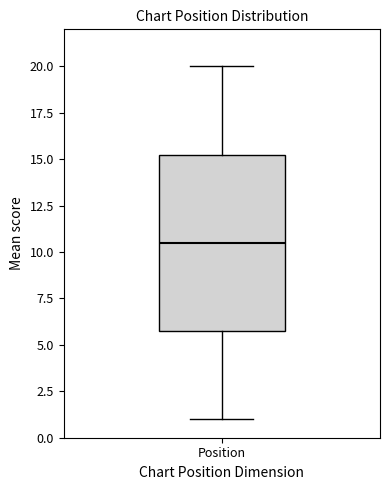

Transcribe this box plot: give where the median line is, the range the box spans, and where the two whiskers end, as read against the y-axis. The values are not printed on the chart, so give them approximately, as read against the axis.

median 10.5, box 6.0 to 15.5, whiskers 1.0 to 20.0